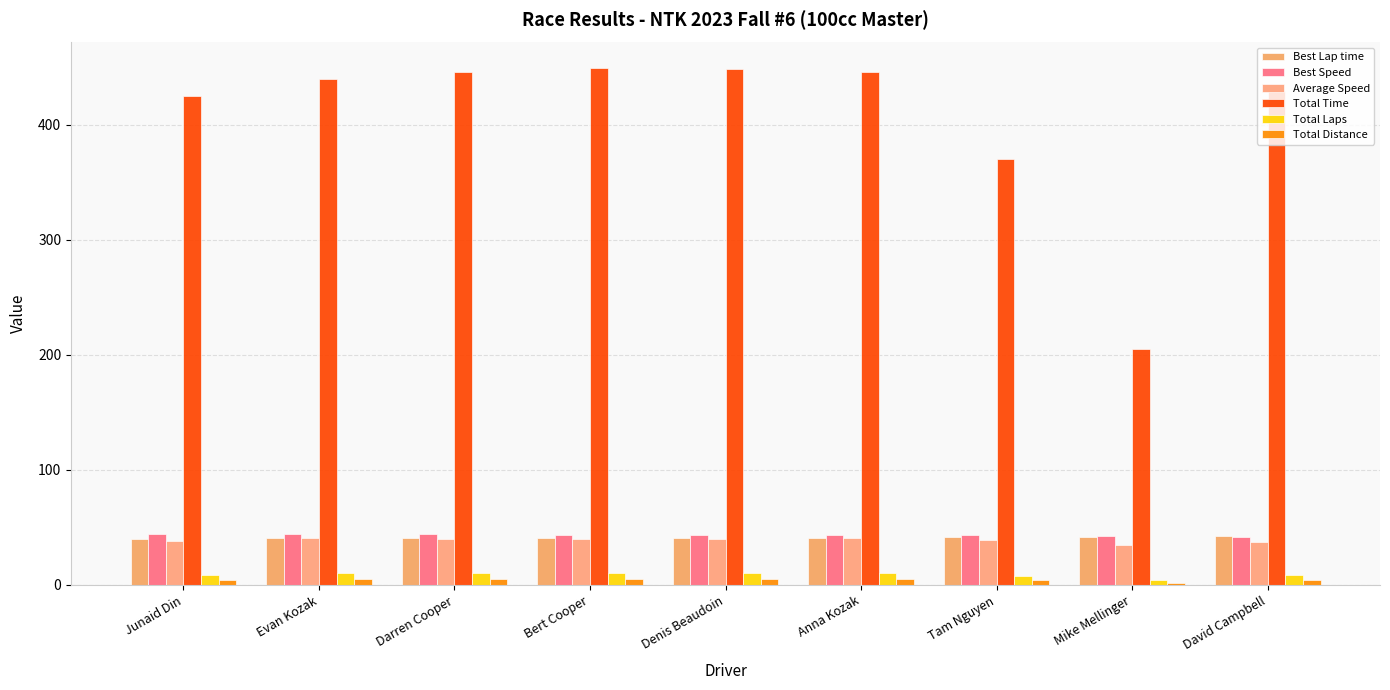

The value of Total Laps at Junaid Din is 5.3. True or false?

False